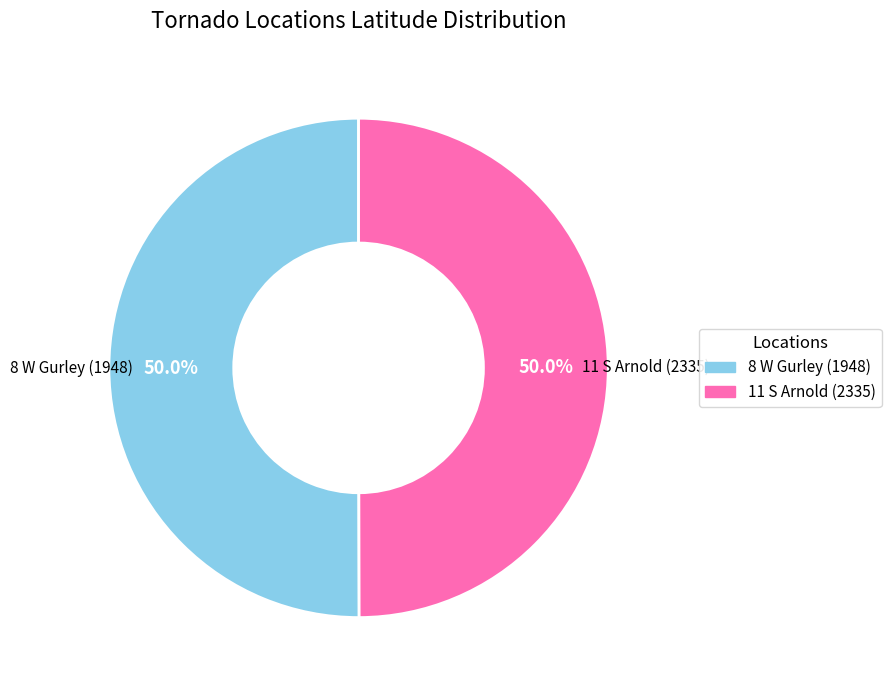

What portion of the pie excludes 11 S Arnold (2335)?

50.0%